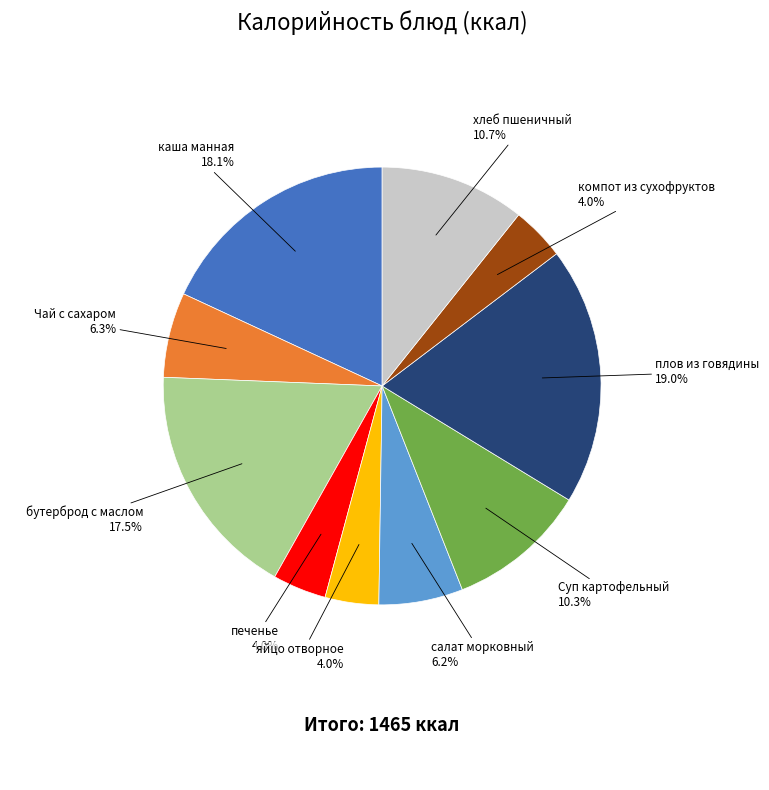

How many slices are in this pie chart?

10